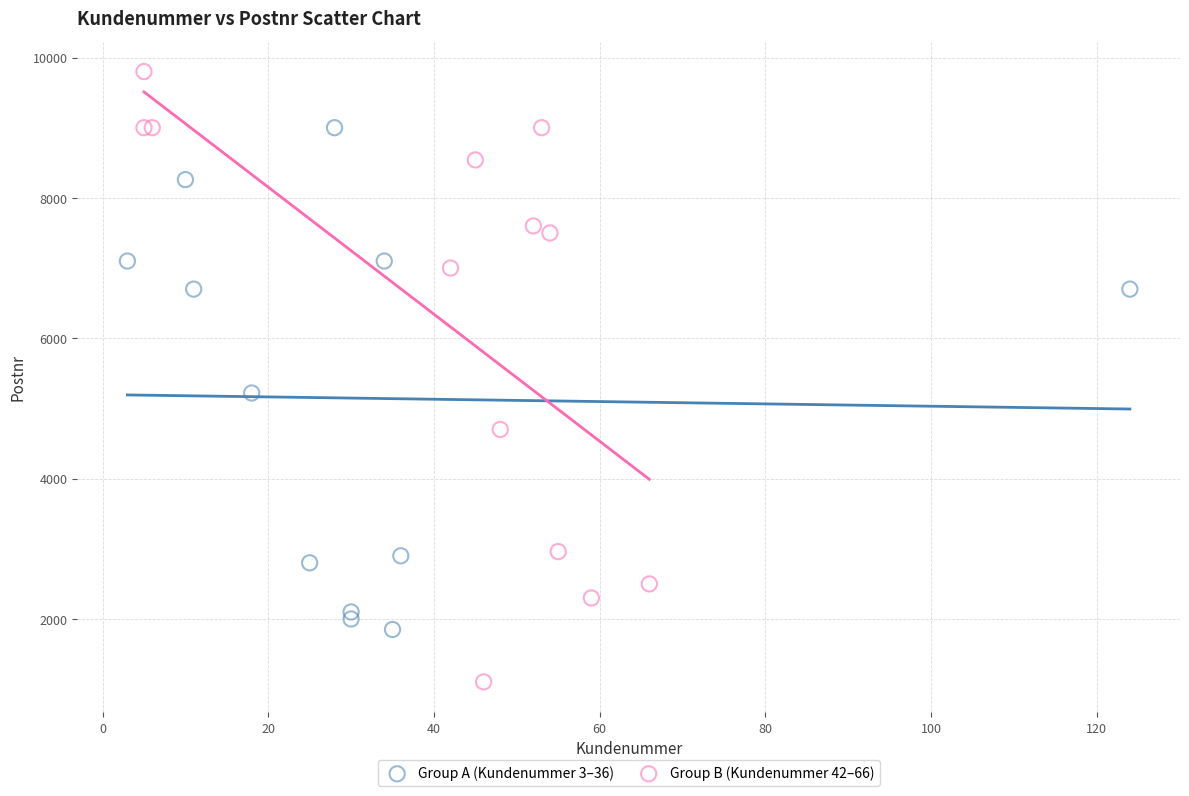

Which series has the largest Y range (max minus min)?

Group B (Kundenummer 42–66)